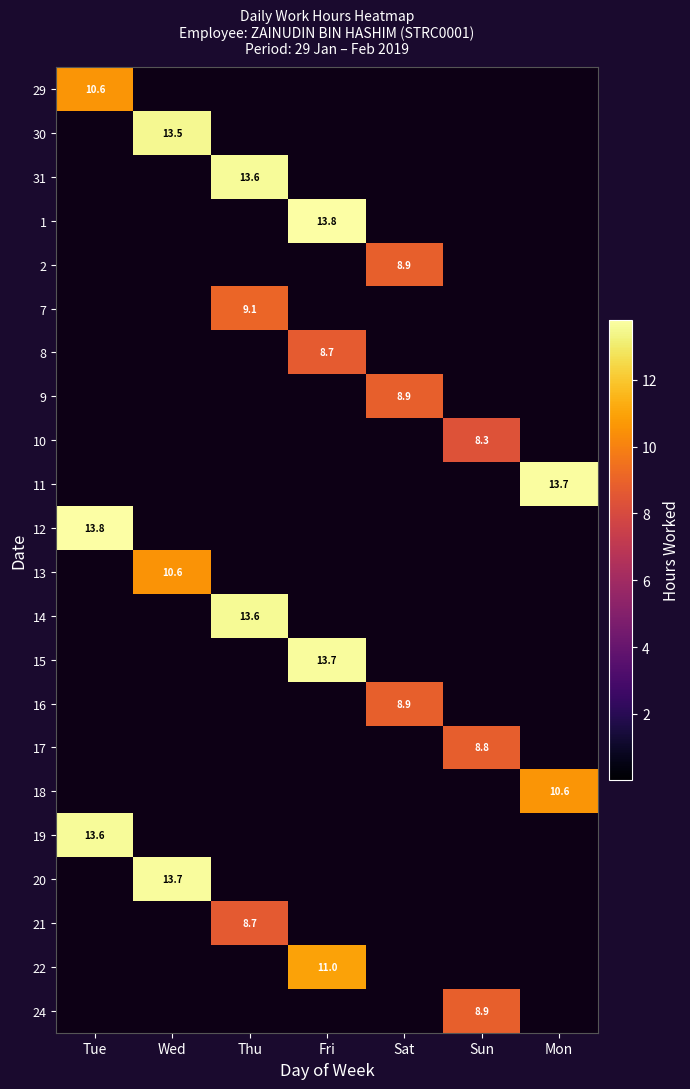

Which series has the largest range (max minus min)?

30